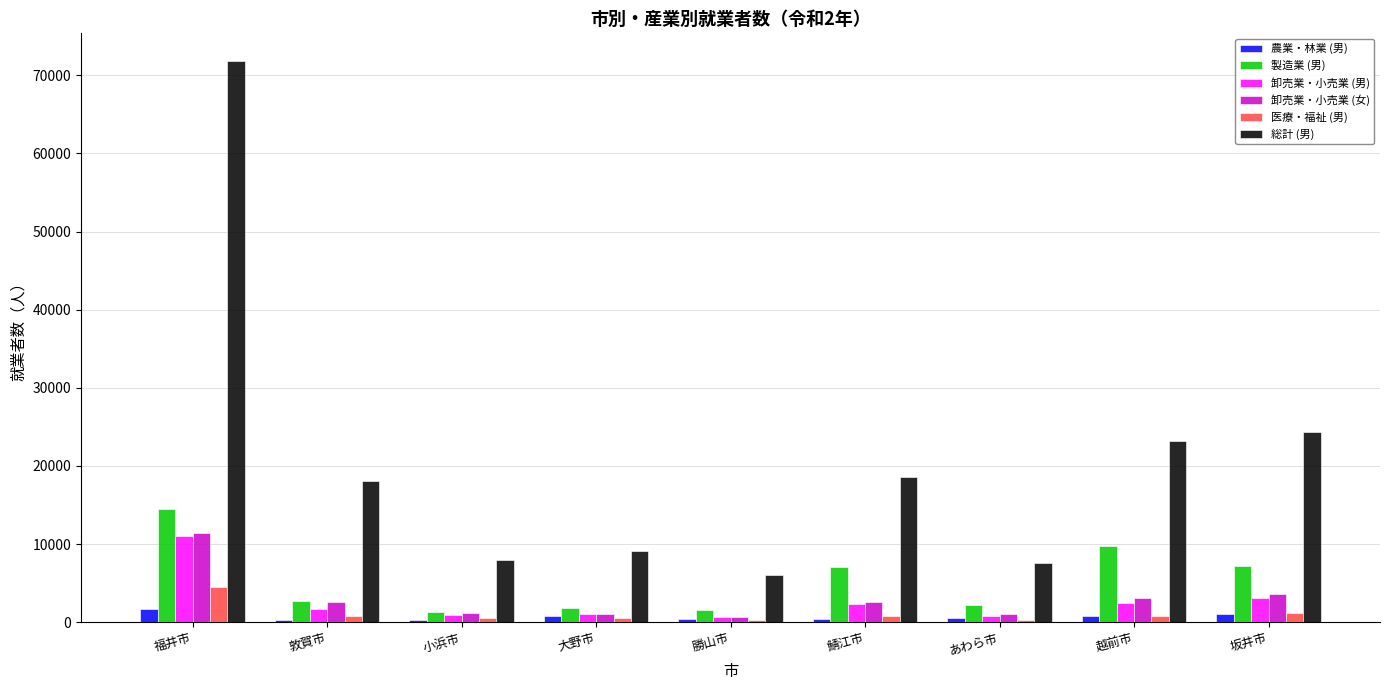

What is the maximum value shown in the chart?

71774